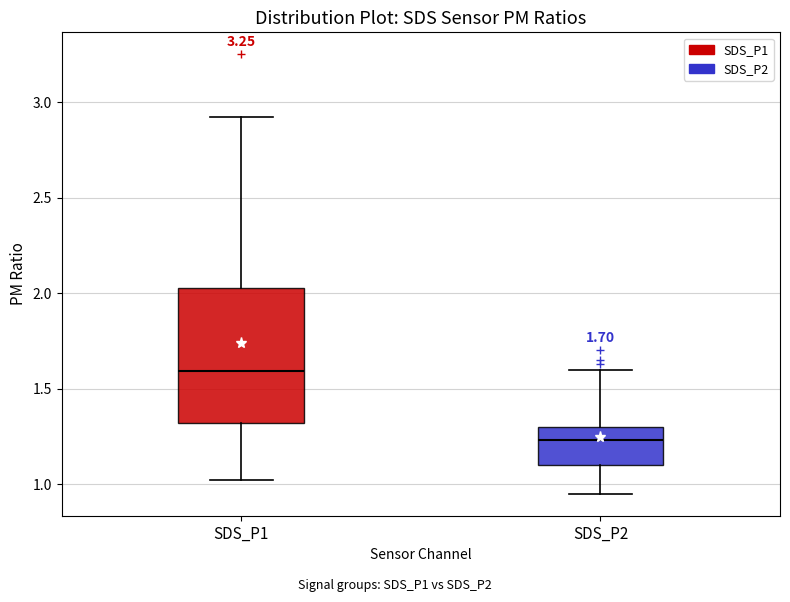

Which box has the lowest median line?

SDS_P2